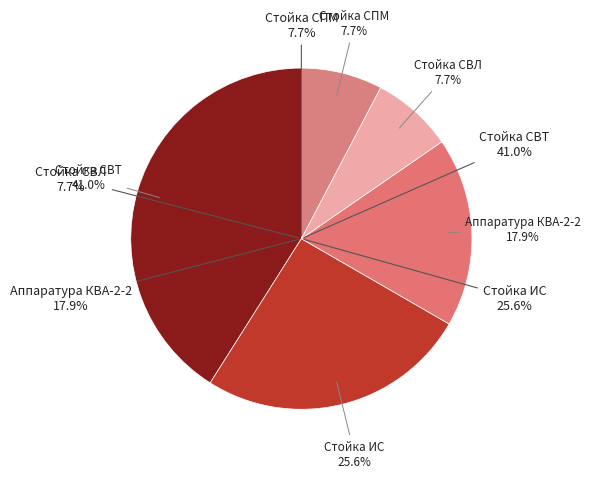

What is the largest slice in the pie chart?

Стойка СВТ